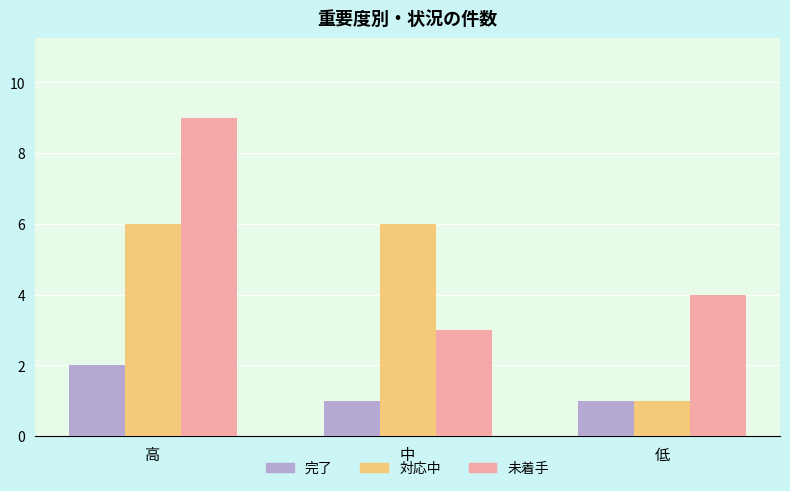

What is the greatest value displayed?

9